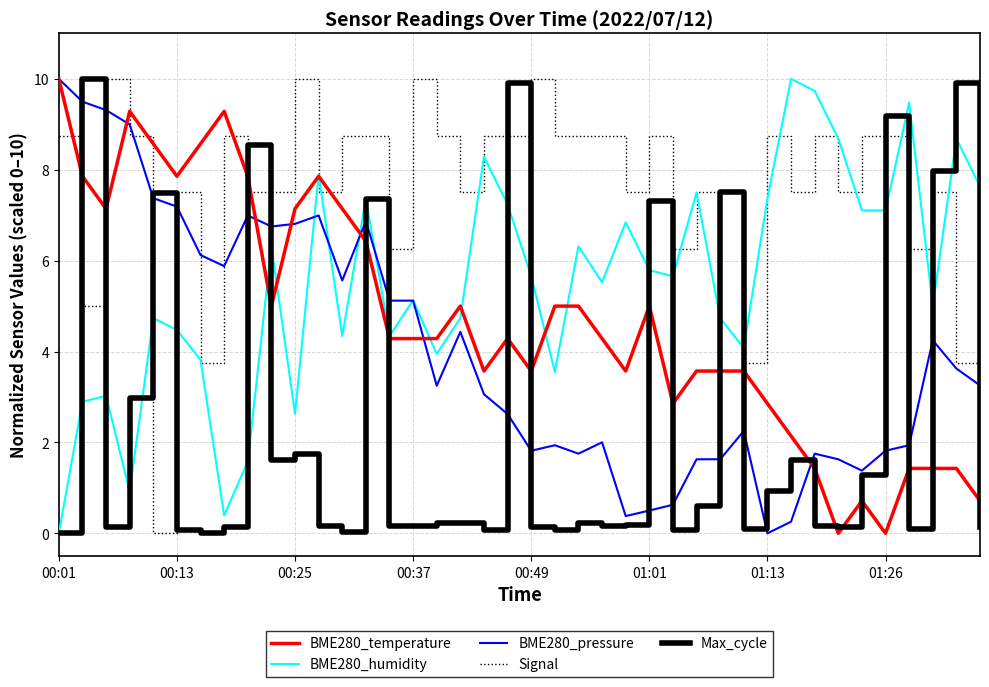

After their last crossing, which series has the higher values: Signal or BME280_pressure?

Signal